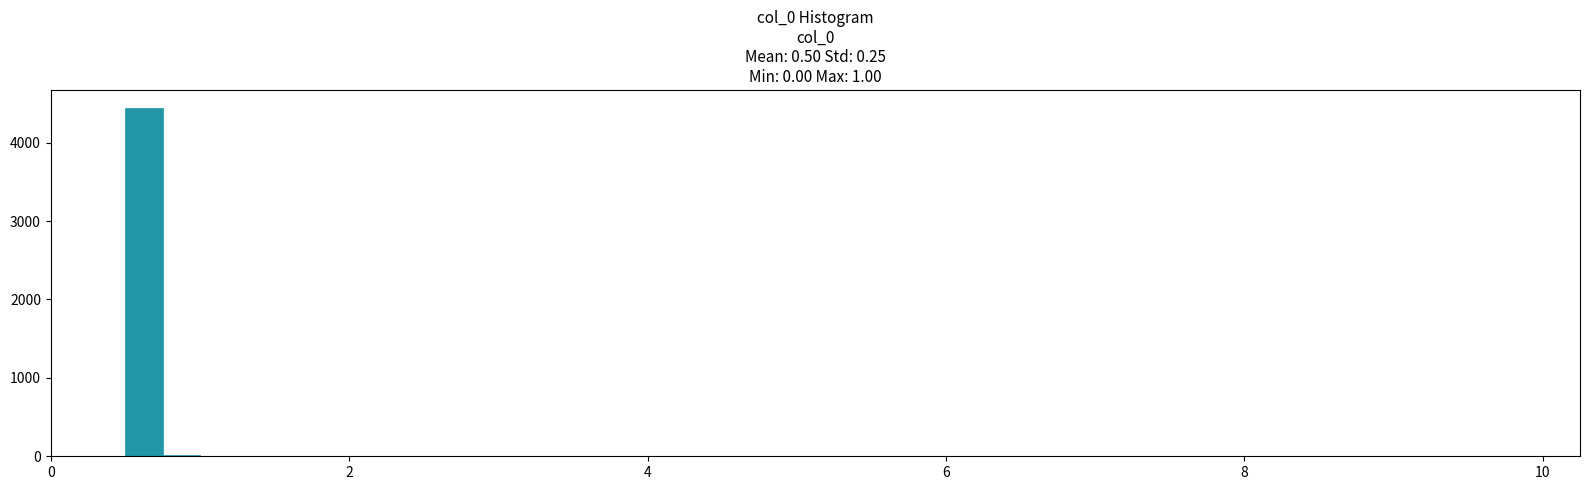

Read against the x-axis, roughly where is the centre of the tallest bar?

0.6